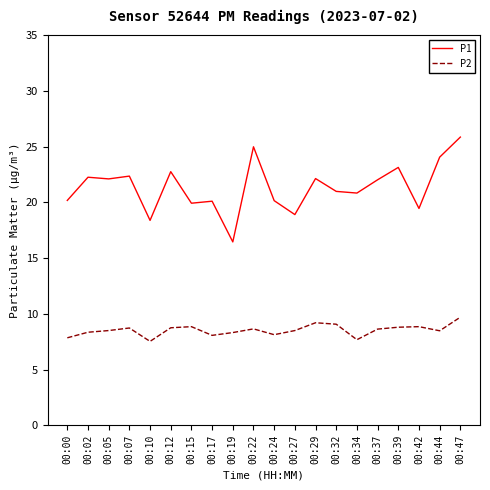

What is the smallest value displayed?

7.5